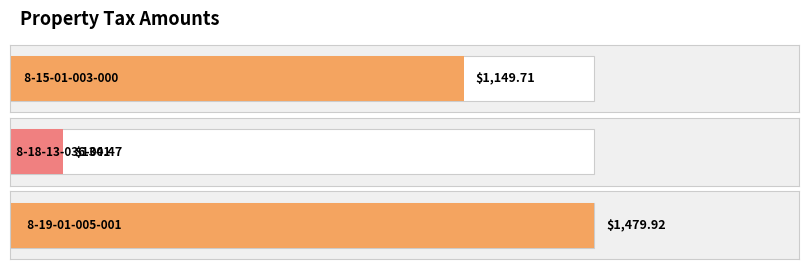

Reading left to right, list all the values displayed in this chart.

1149.7	134.5	1479.9